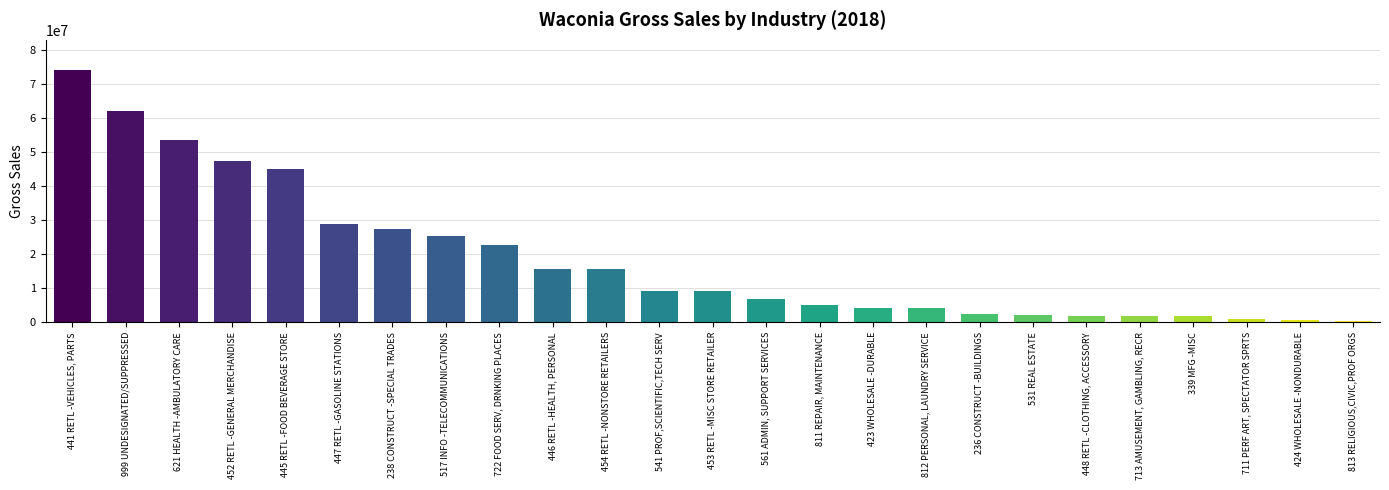

What is the label of the 24th bar from the left?

424 WHOLESALE -NONDURABLE